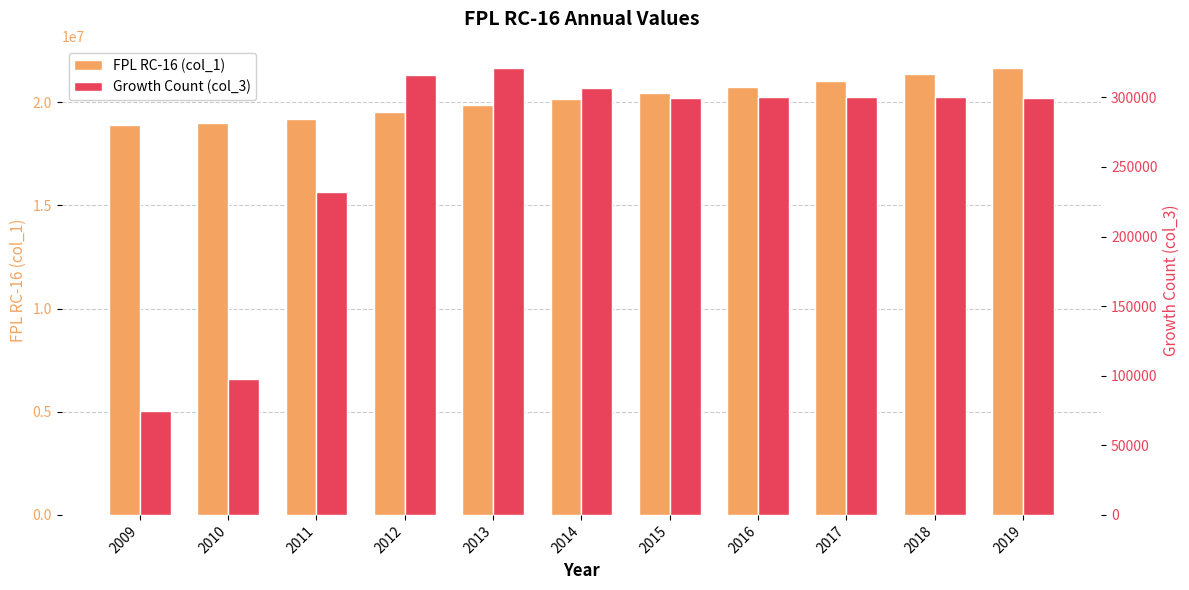

Between 2010 and 2018, which is larger?

2018